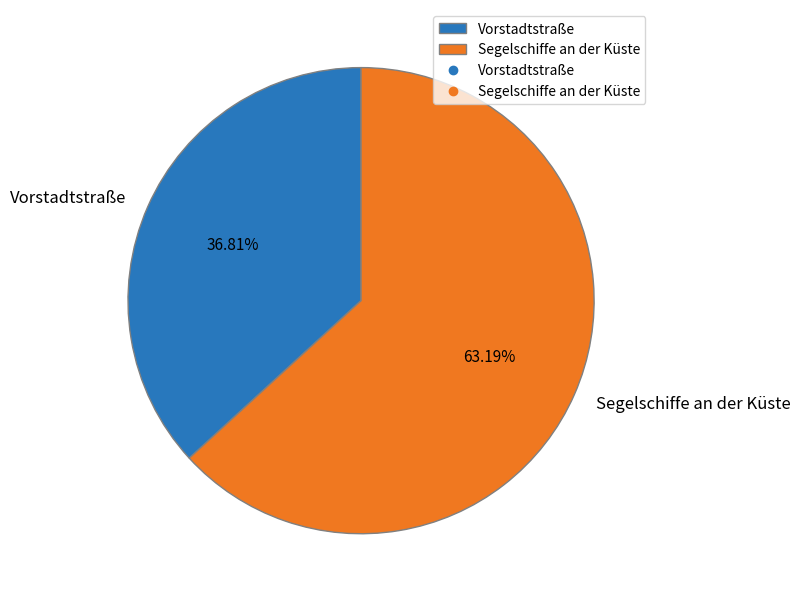

Between Vorstadtstraße and Segelschiffe an der Küste, which is larger?

Segelschiffe an der Küste